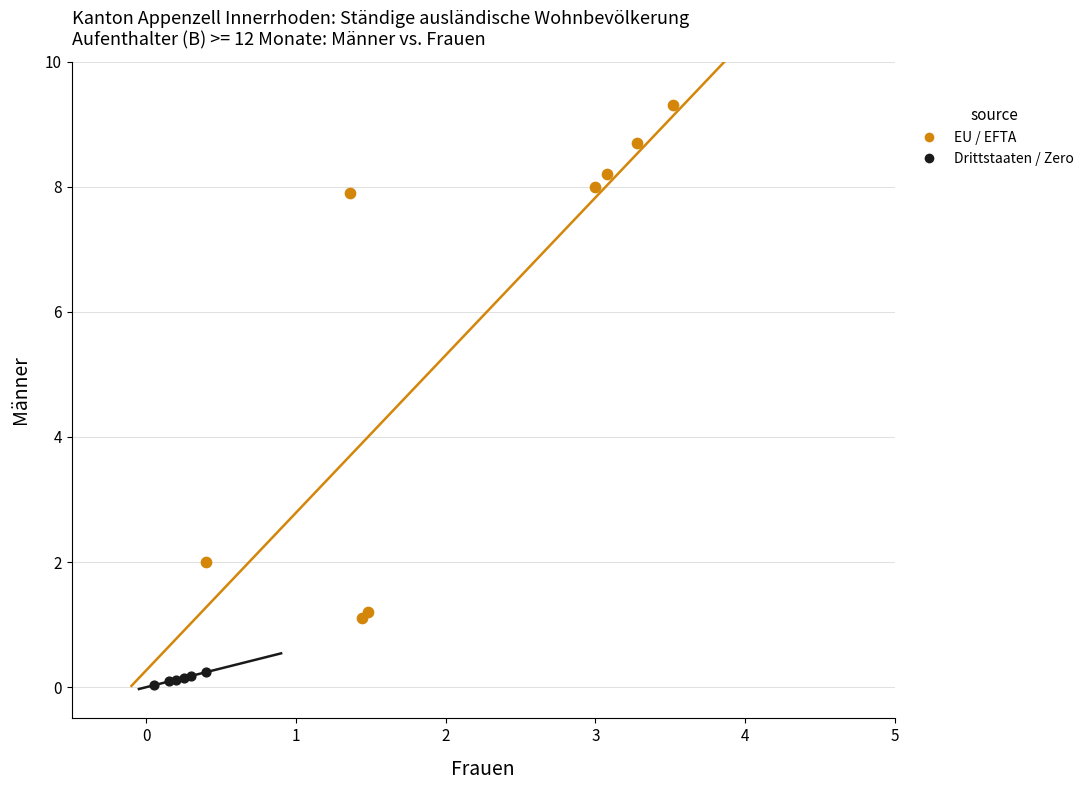

Which series has the largest Y range (max minus min)?

EU / EFTA